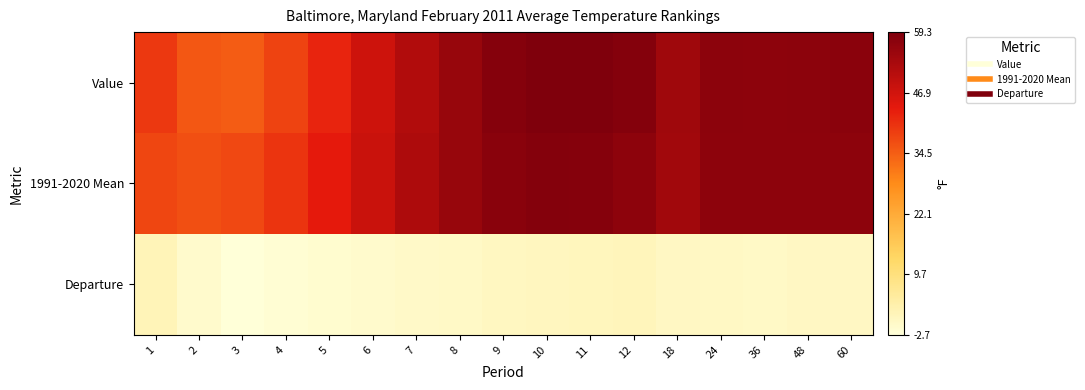

Which series has the largest range (max minus min)?

Value